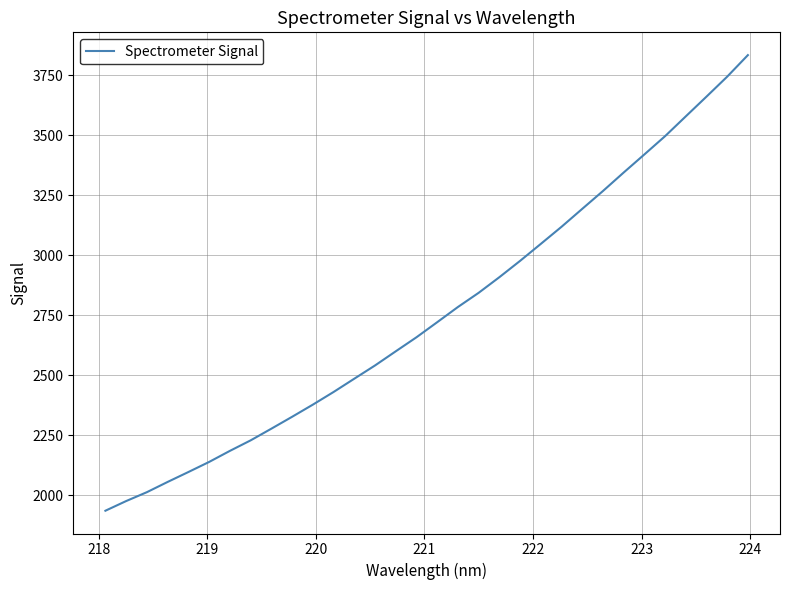

Count the number of data series in this chart.

1